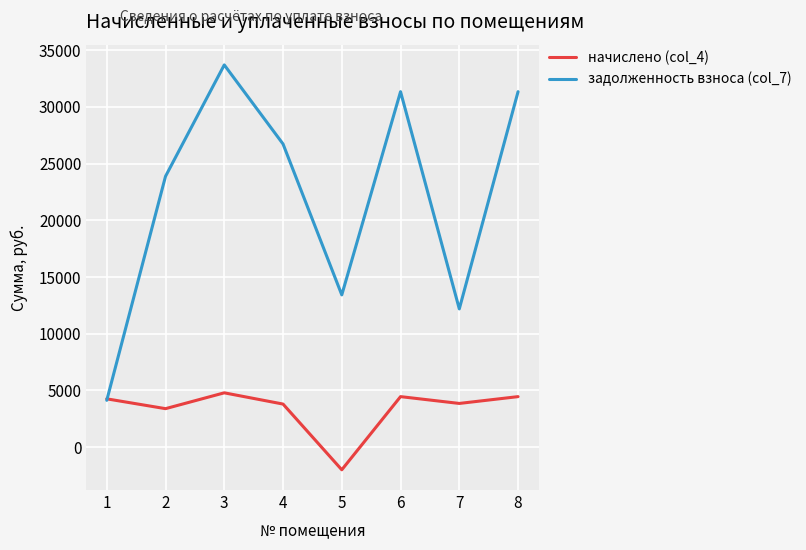

What value does the задолженность взноса (col_7) series have at 2?

23876.4